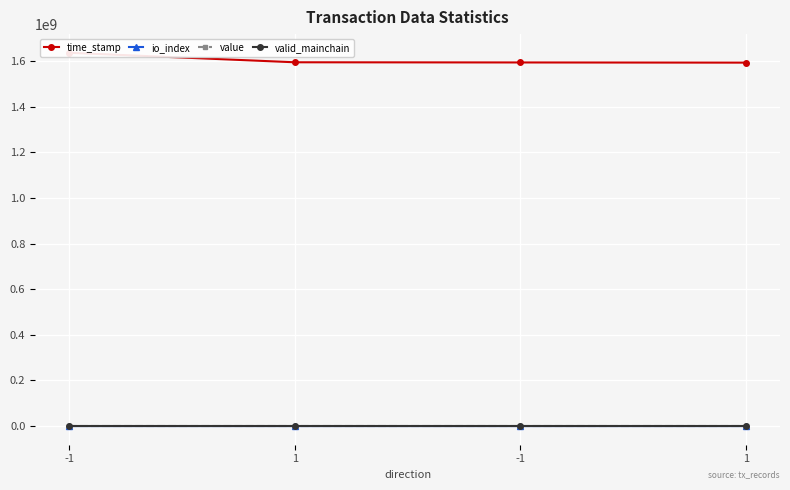

Rank the categories by time_stamp value from highest to lowest.

-1, 1, -1, 1